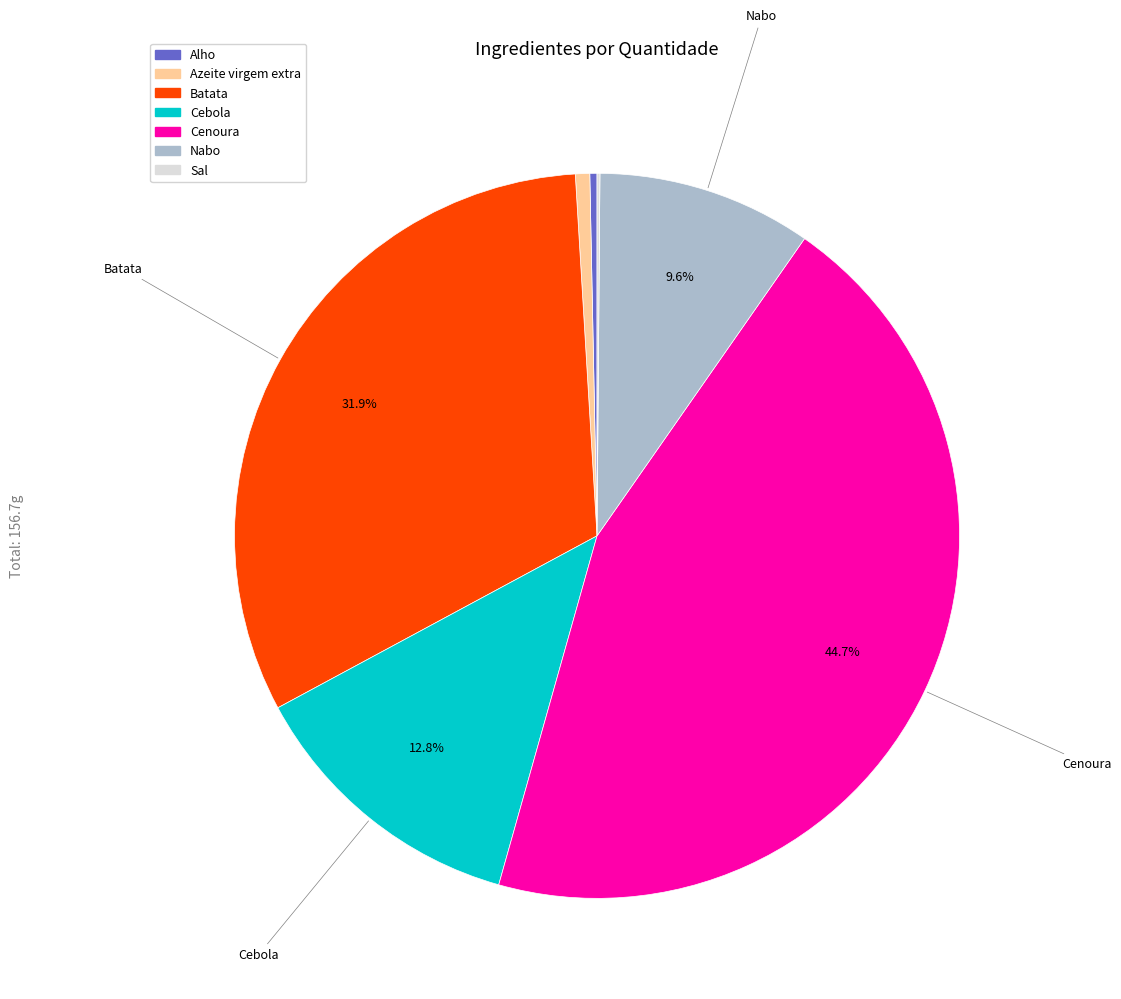

Do Batata and Nabo together represent more than half of the pie?

No